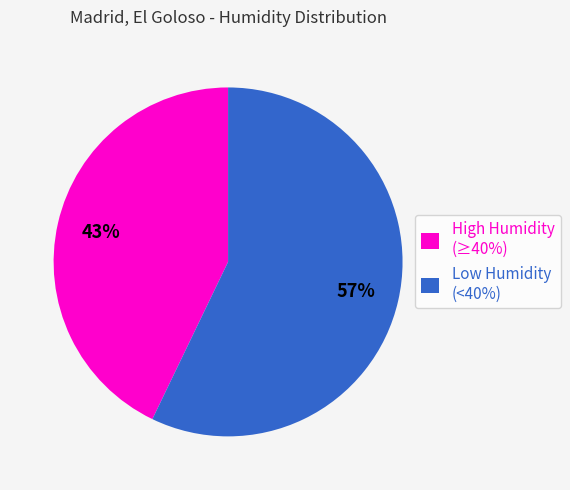

To the nearest percent, what portion does High Humidity (≥40%) represent?

43%